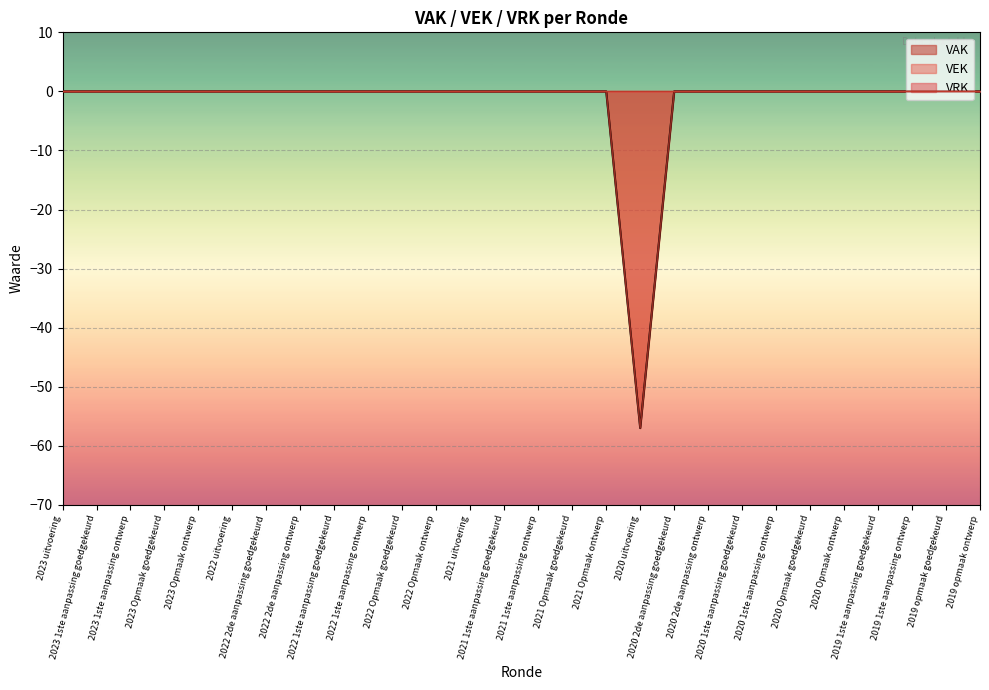

Is it true that VAK equals 0 at 2022 1ste aanpassing goedgekeurd?

True